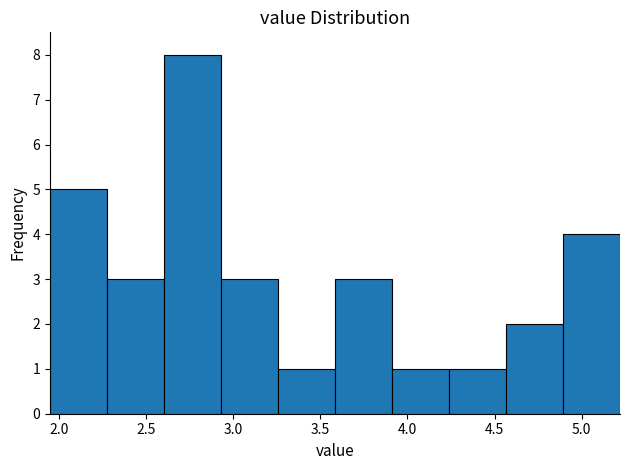

Over which range of the x-axis is the bar tallest?

2.60 to 2.95